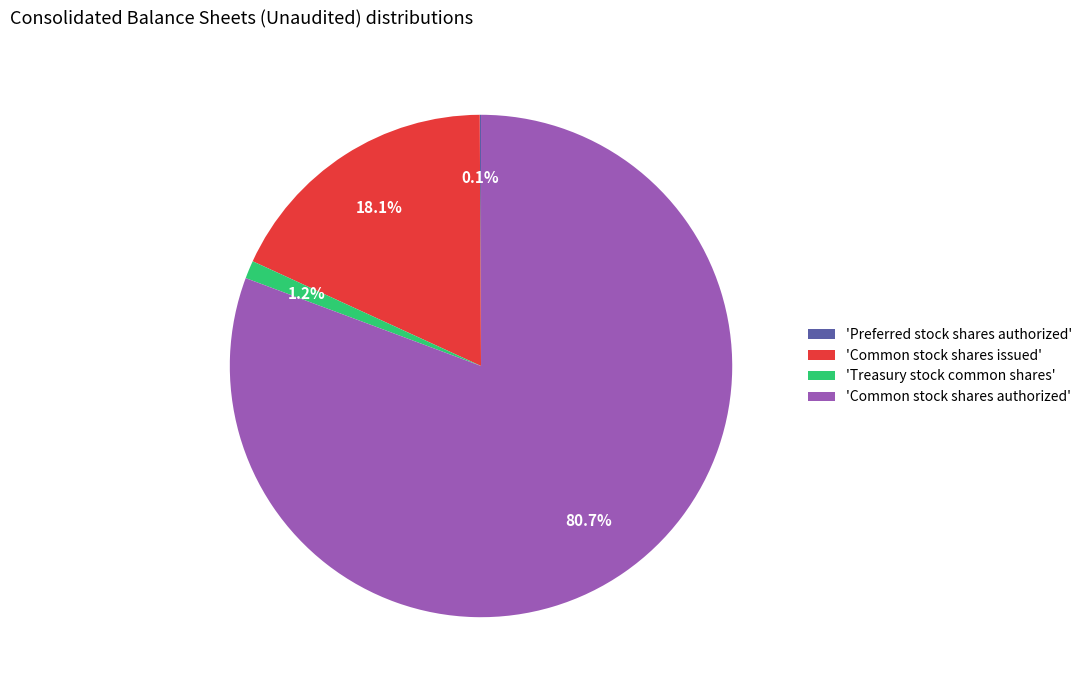

Is the sum of 'Common stock shares authorized' and 'Common stock shares issued' greater than half?

Yes